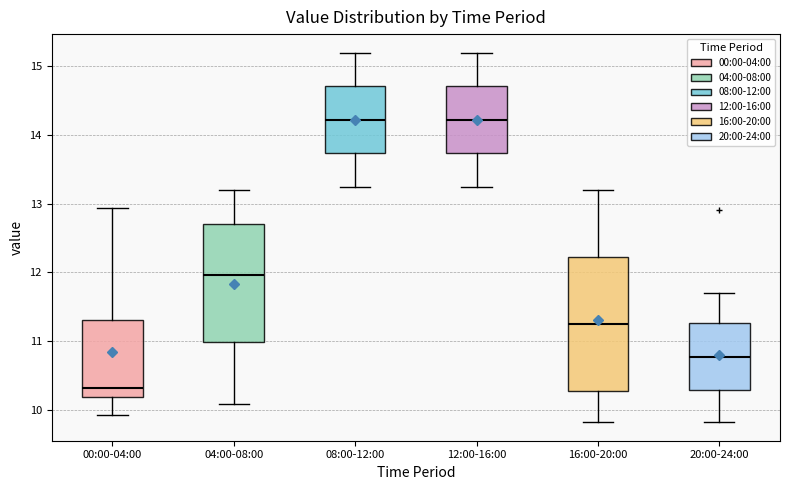

Which box has the lowest median line?

00:00-04:00